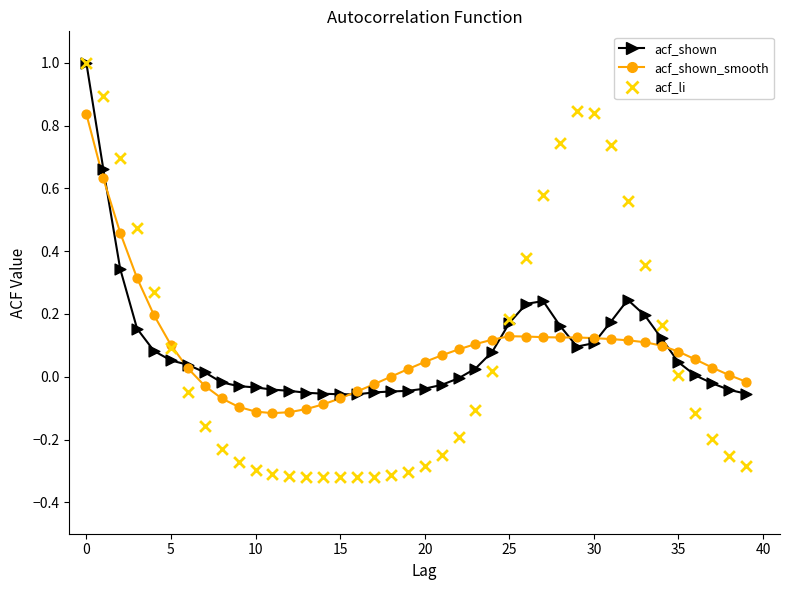

Which series reaches the minimum Y coordinate?

acf_li